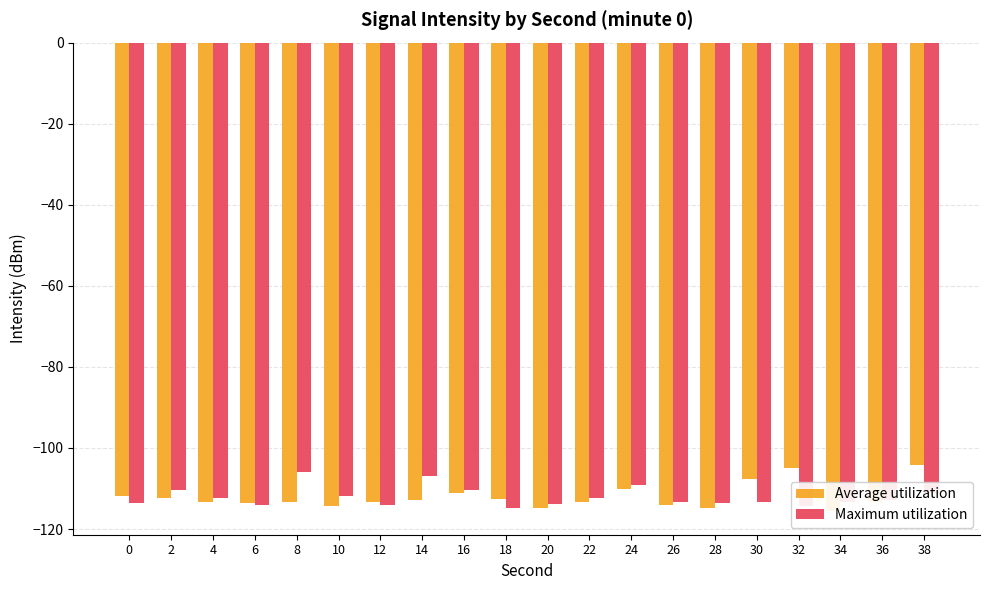

What are all the series names shown in the legend?

Average utilization, Maximum utilization